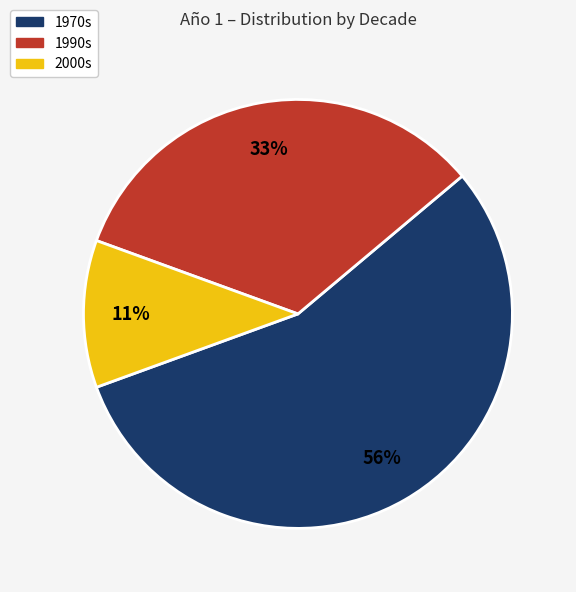

What is the largest slice in the pie chart?

1970s